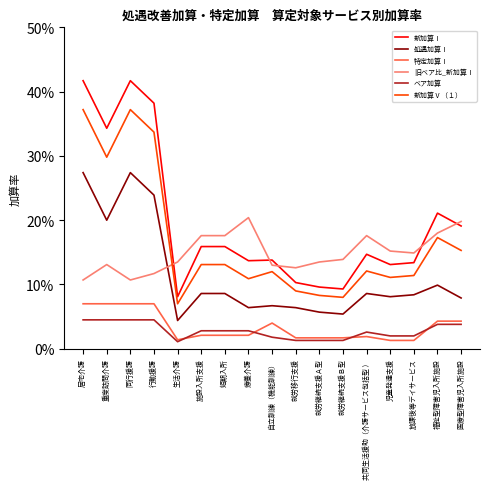

Where is 処遇加算Ⅰ nearest to the value 0?

生活介護